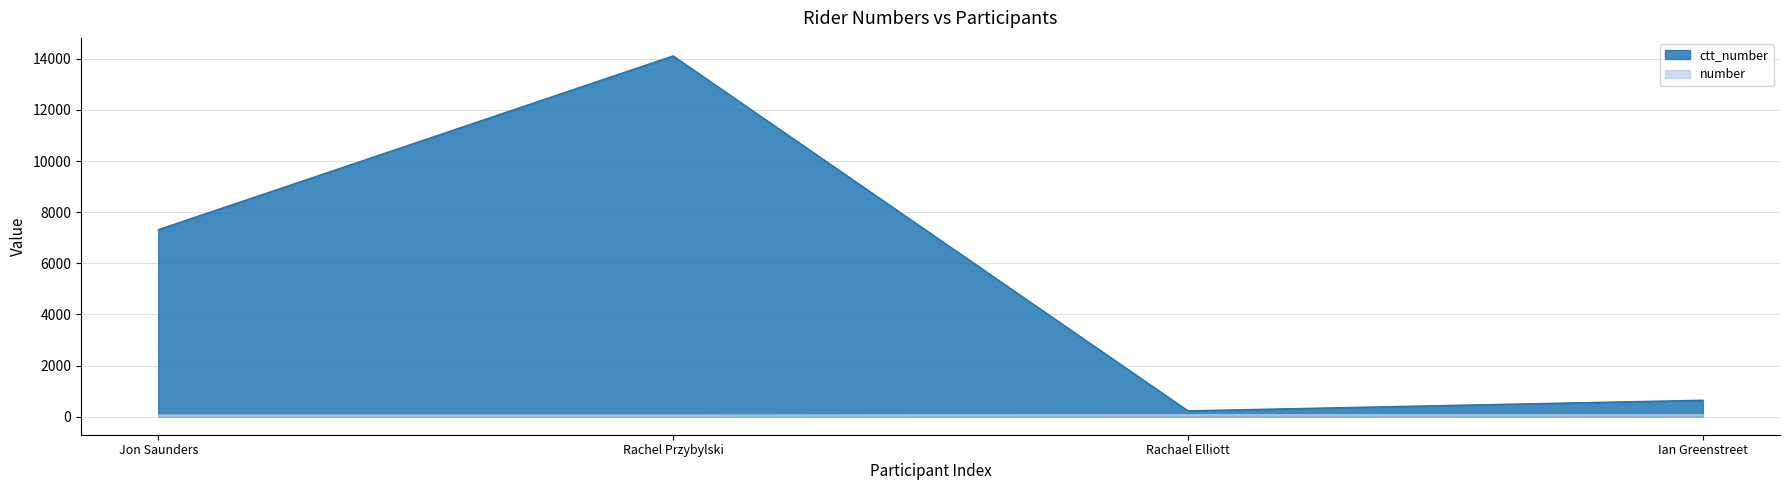

What is the total value across all series at Jon Saunders?

7375